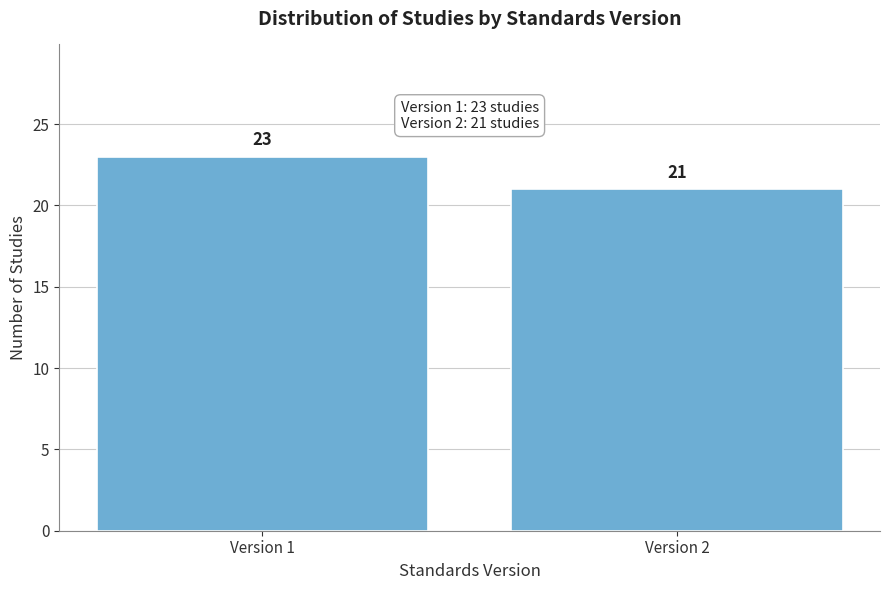

Reading left to right, transcribe all the data shown in this chart.

Version 1=23	Version 2=21